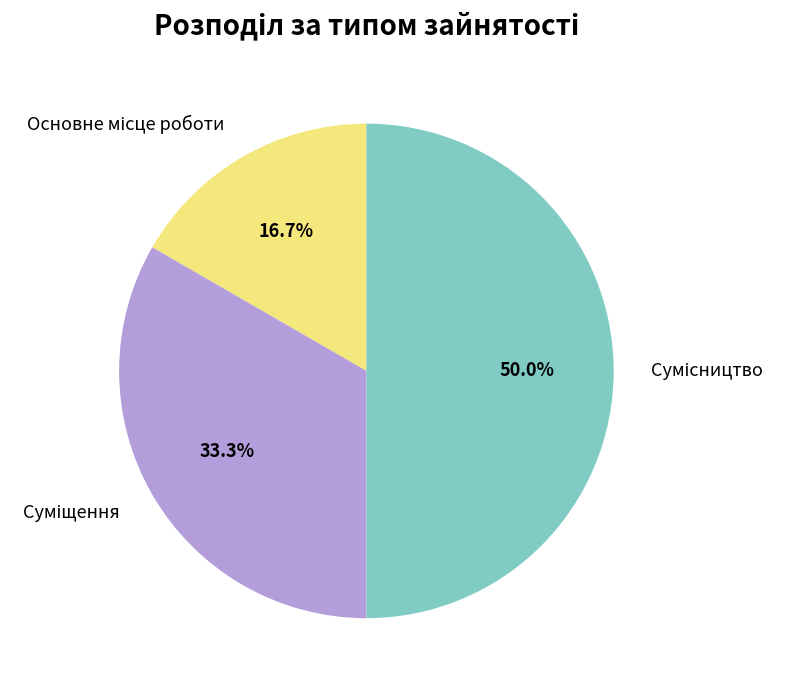

To the nearest percent, what is the average slice percentage?

33%